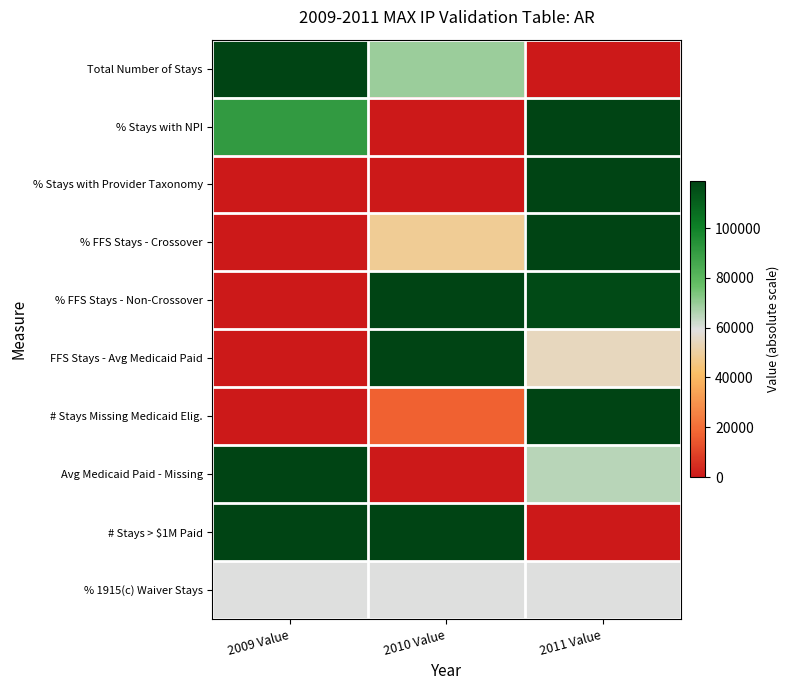

Reading right to left, list all the values displayed in this chart.

Total Number of Stays: 2011 Value=0.0	2010 Value=0.6	2009 Value=1.0
% Stays with NPI: 2011 Value=1.0	2010 Value=0.0	2009 Value=0.8
% Stays with Provider Taxonomy: 2011 Value=1.0	2010 Value=0.0	2009 Value=0.0
% FFS Stays - Crossover: 2011 Value=1.0	2010 Value=0.4	2009 Value=0.0
% FFS Stays - Non-Crossover: 2011 Value=1.0	2010 Value=1.0	2009 Value=0.0
FFS Stays - Avg Medicaid Paid: 2011 Value=0.5	2010 Value=1.0	2009 Value=0.0
# Stays Missing Medicaid Elig.: 2011 Value=1.0	2010 Value=0.1	2009 Value=0.0
Avg Medicaid Paid - Missing: 2011 Value=0.5	2010 Value=0.0	2009 Value=1.0
# Stays > $1M Paid: 2011 Value=0.0	2010 Value=1.0	2009 Value=1.0
% 1915(c) Waiver Stays: 2011 Value=0.5	2010 Value=0.5	2009 Value=0.5